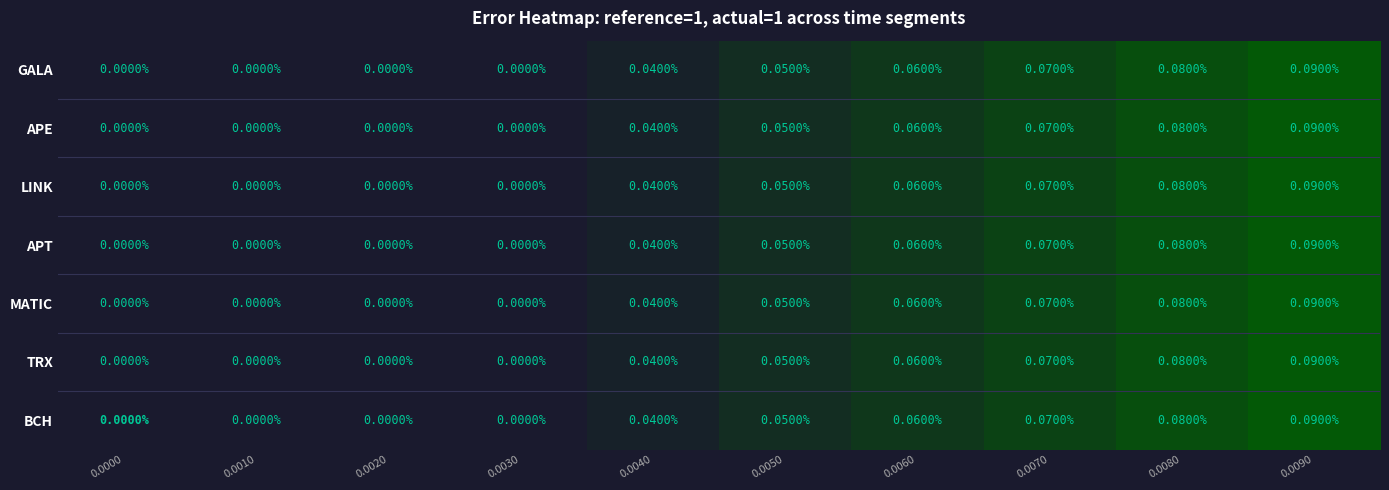

Count the number of categories in the chart.

10